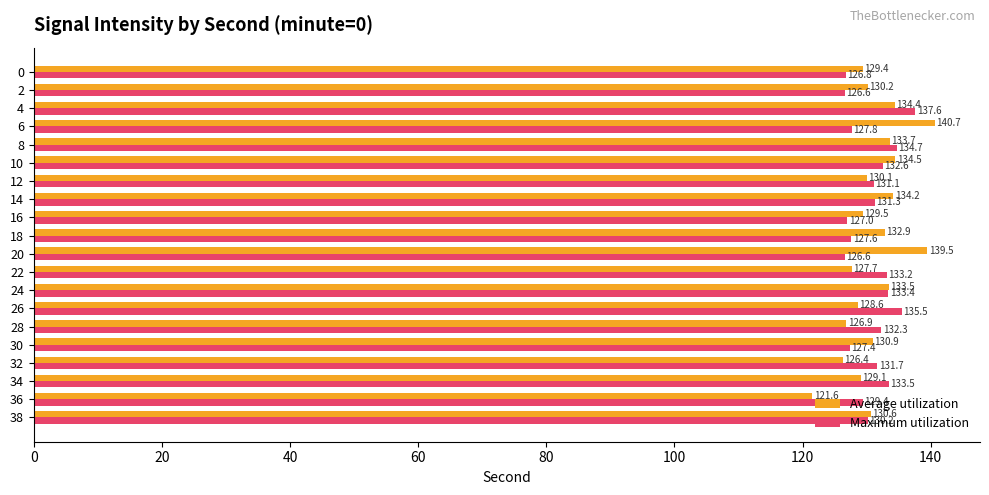

List the series in order of their peak value, highest first.

Average utilization, Maximum utilization